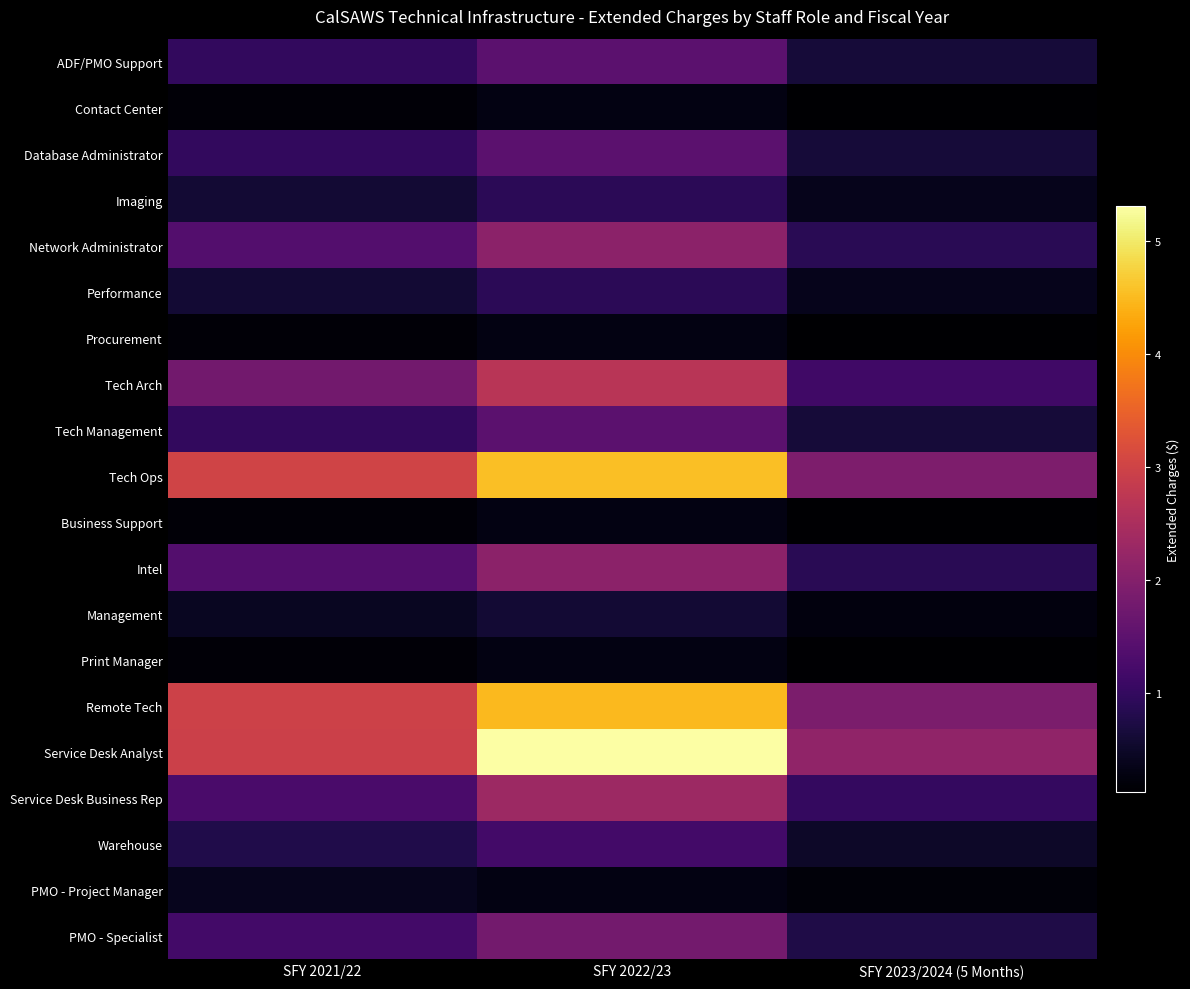

How many data points does each series have?

3